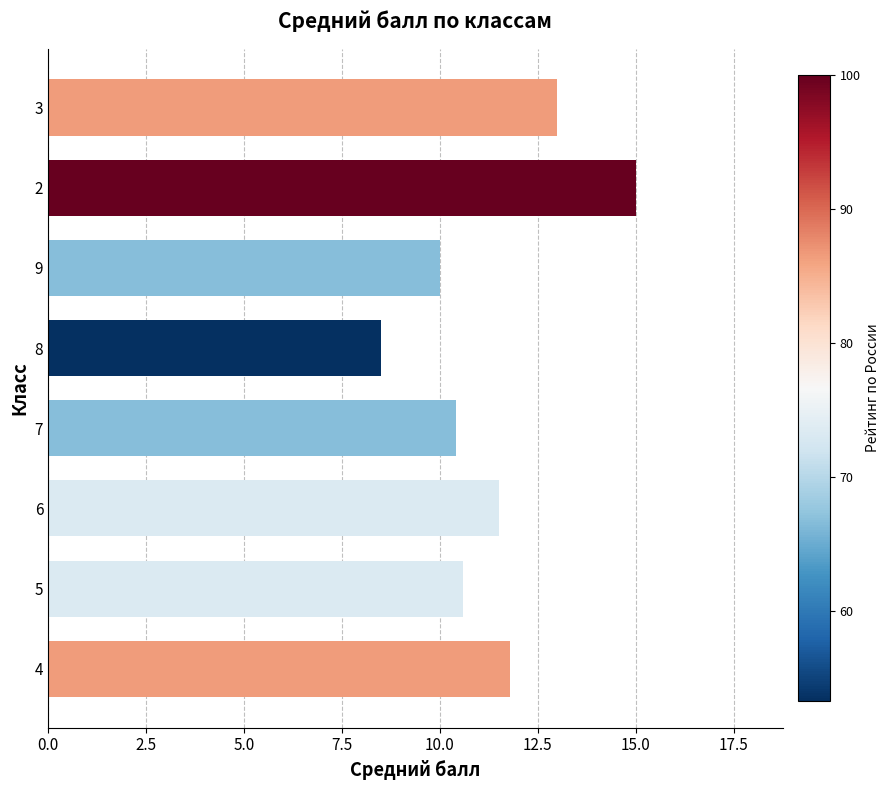

What is the difference between the second highest and second lowest values?

3.0